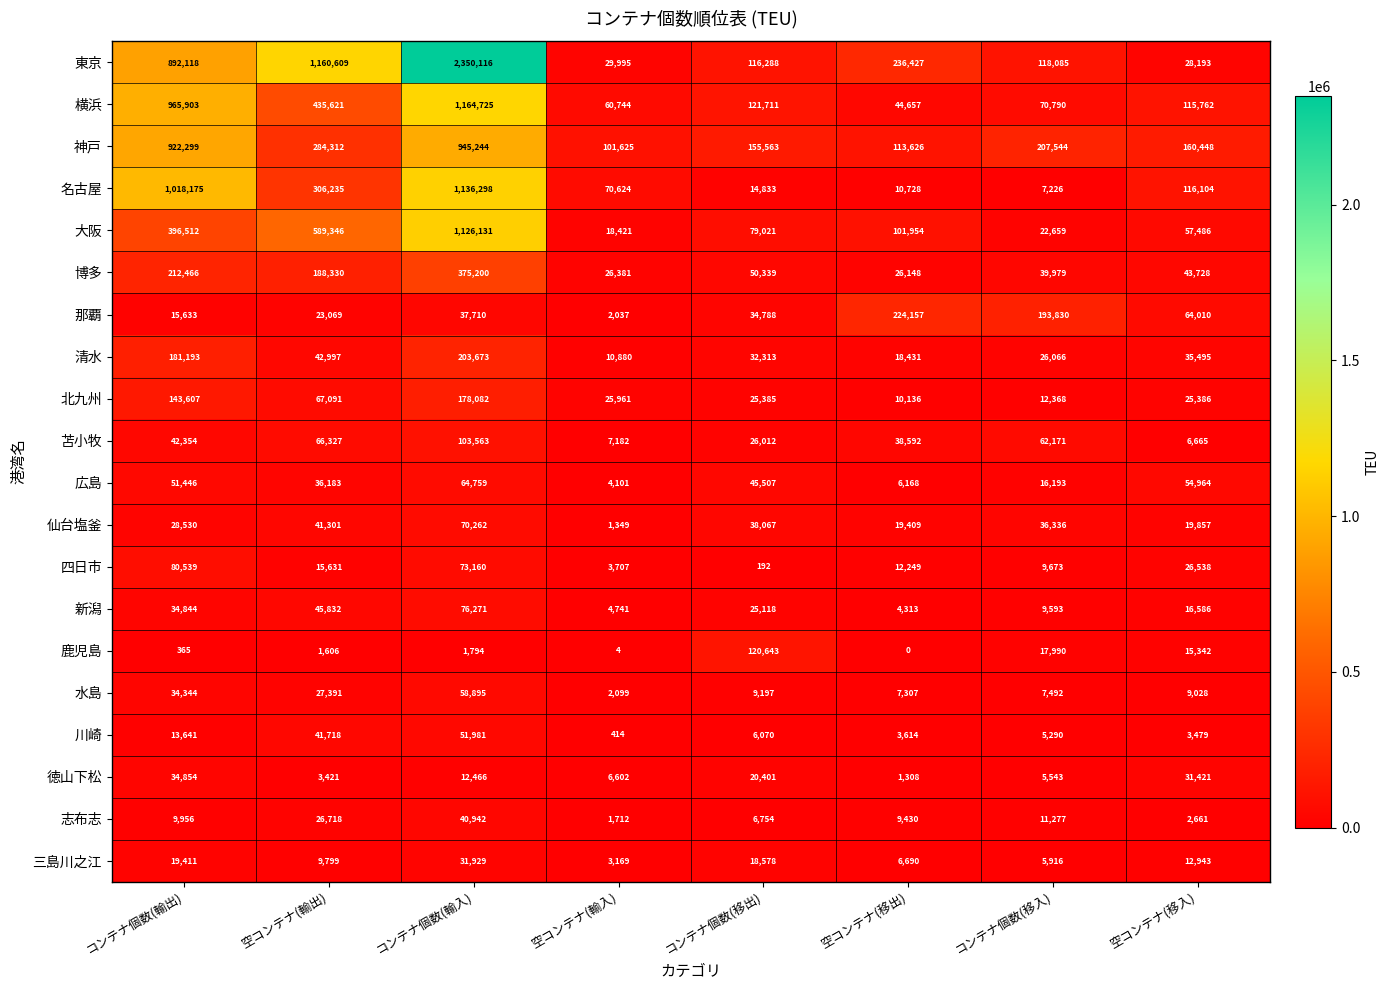

The value of 苫小牧 at コンテナ個数(輸出) is 42354. True or false?

True